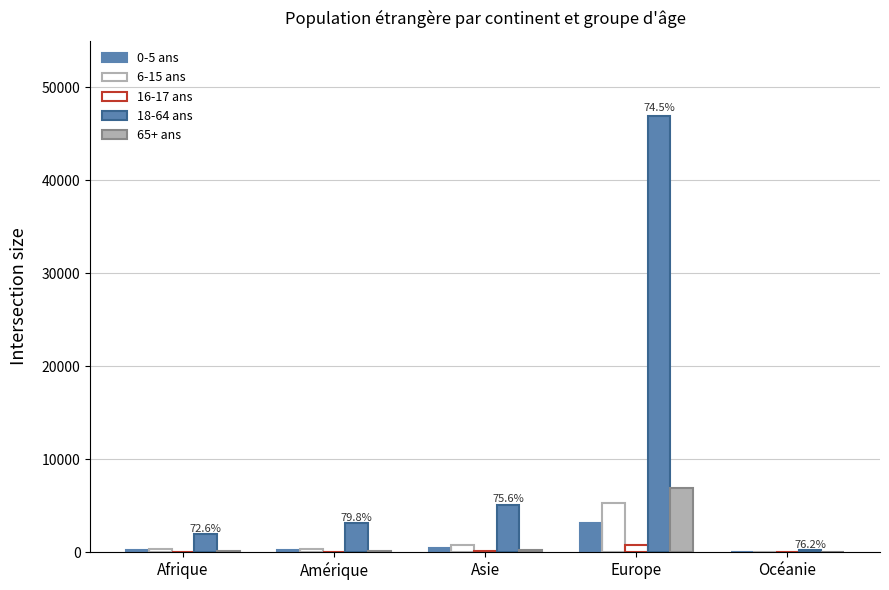

Between Amérique and Océanie, which is larger?

Amérique